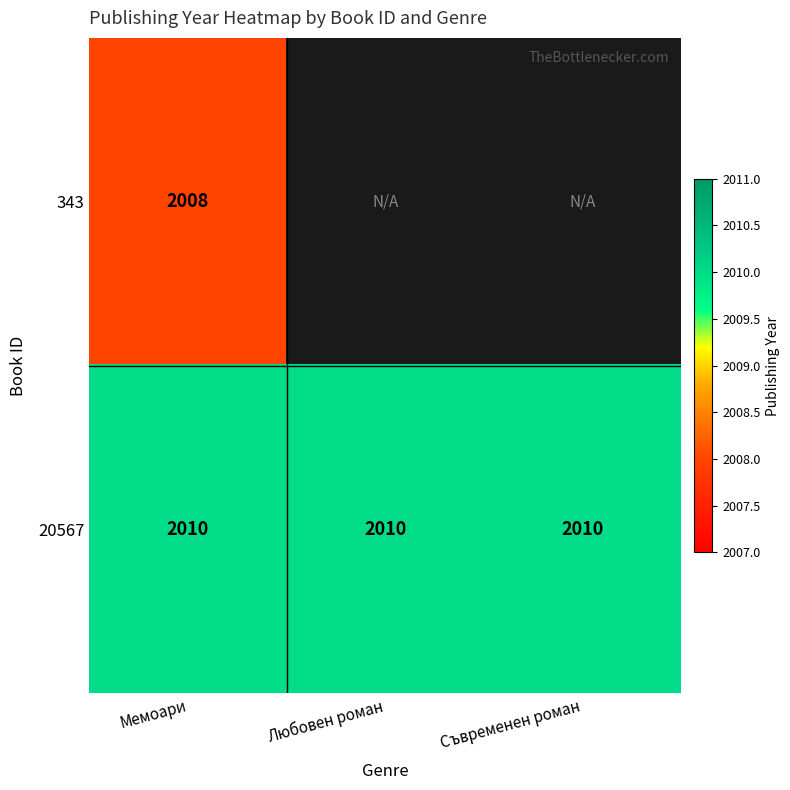

True or false: 20567 has a value of 2010 at Любовен роман.

True